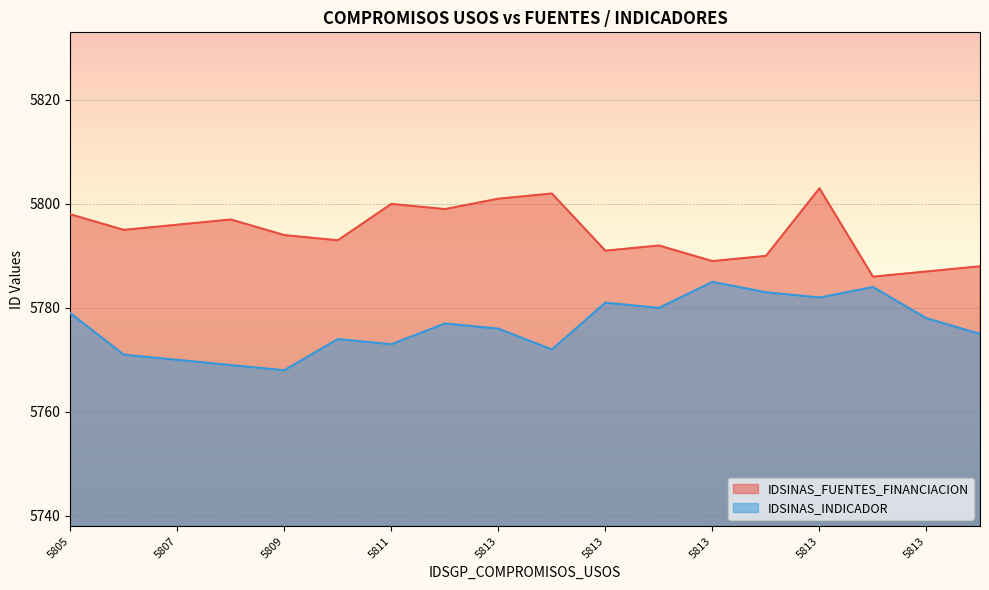

How many lines are shown in the chart?

2